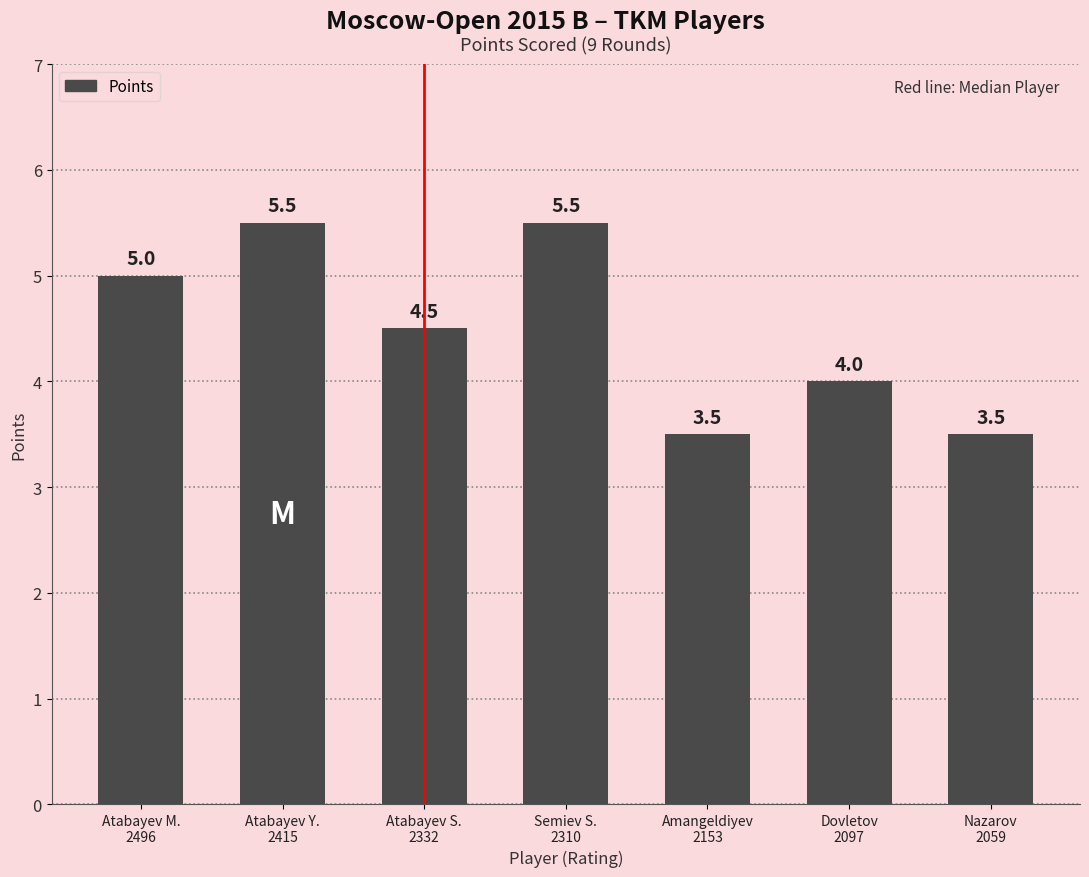

Reading right to left, transcribe all the data shown in this chart.

Nazarov
2059=3.5	Dovletov
2097=4.0	Amangeldiyev
2153=3.5	Semiev S.
2310=5.5	Atabayev S.
2332=4.5	Atabayev Y.
2415=5.5	Atabayev M.
2496=5.0